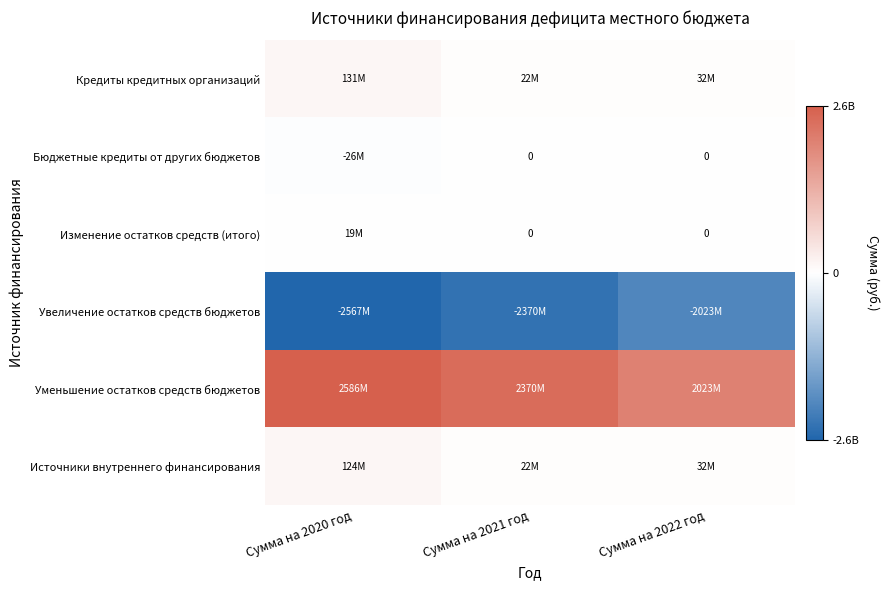

Rank the categories by Бюджетные кредиты от других бюджетов value from lowest to highest.

Сумма на 2020 год, Сумма на 2021 год, Сумма на 2022 год